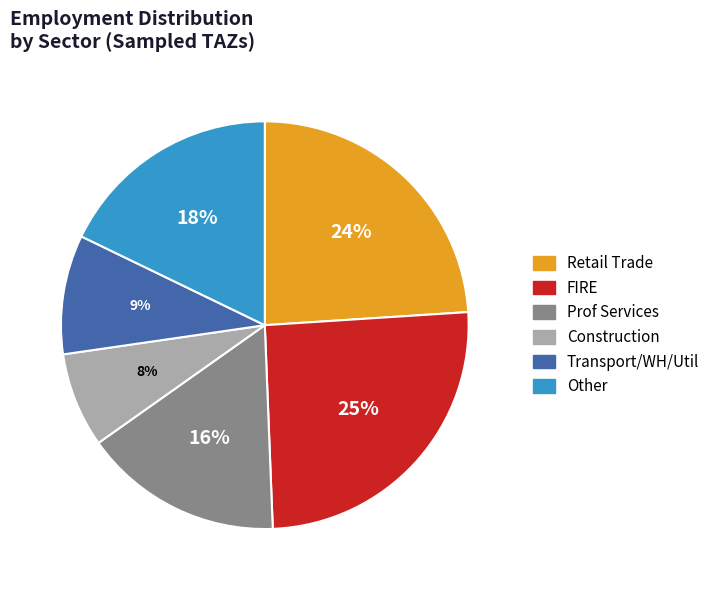

To the nearest percent, what is the combined percentage of FIRE and Other?

43%